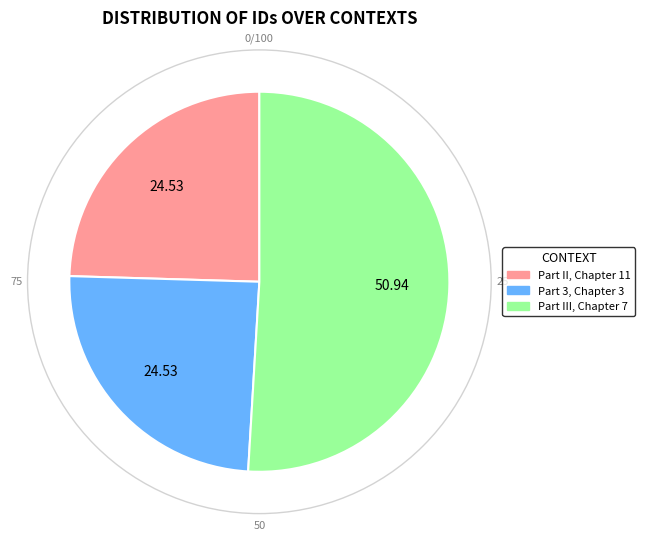

Which has a higher value, Part III, Chapter 7 or Part 3, Chapter 3?

Part III, Chapter 7